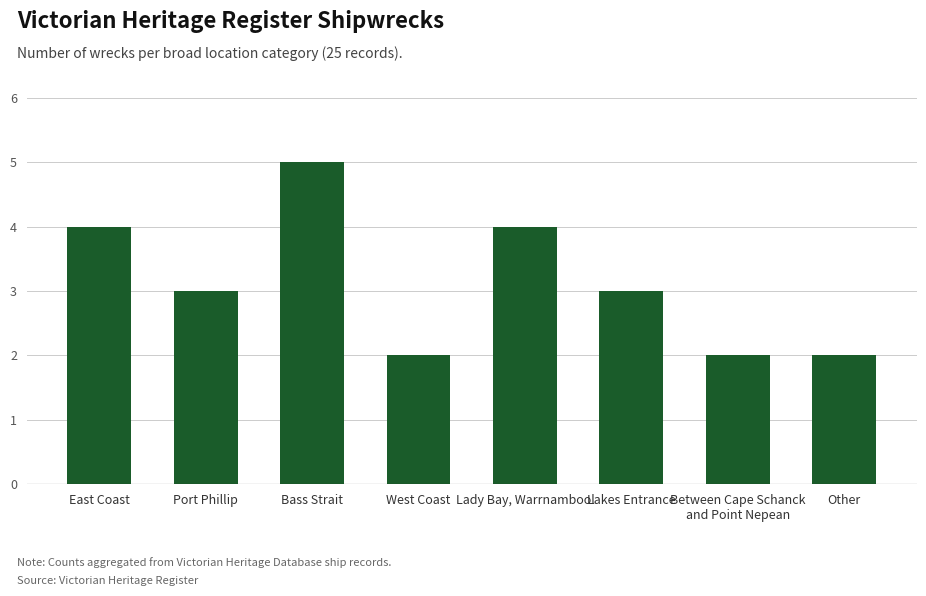

What is the average value?

3